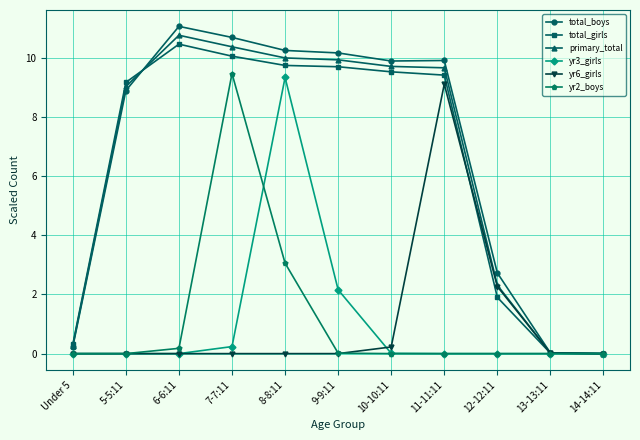

How many series are shown in this chart?

6